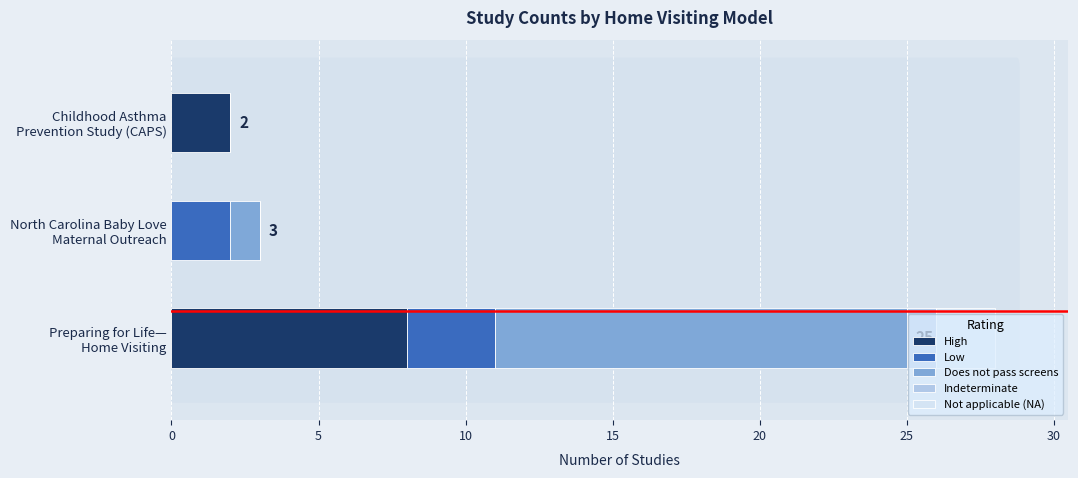

What are all the series names shown in the legend?

High, Low, Does not pass screens, Indeterminate, Not applicable (NA)